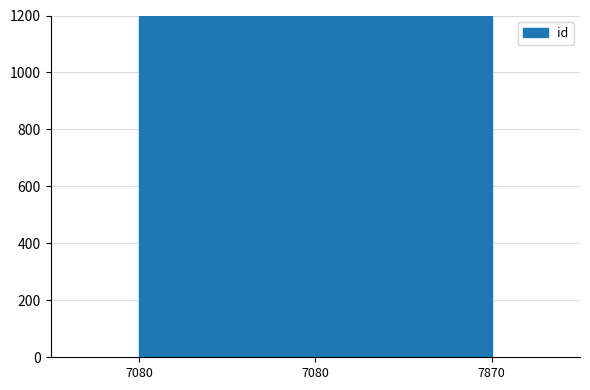

Does the chart display data point markers on the line(s)?

No